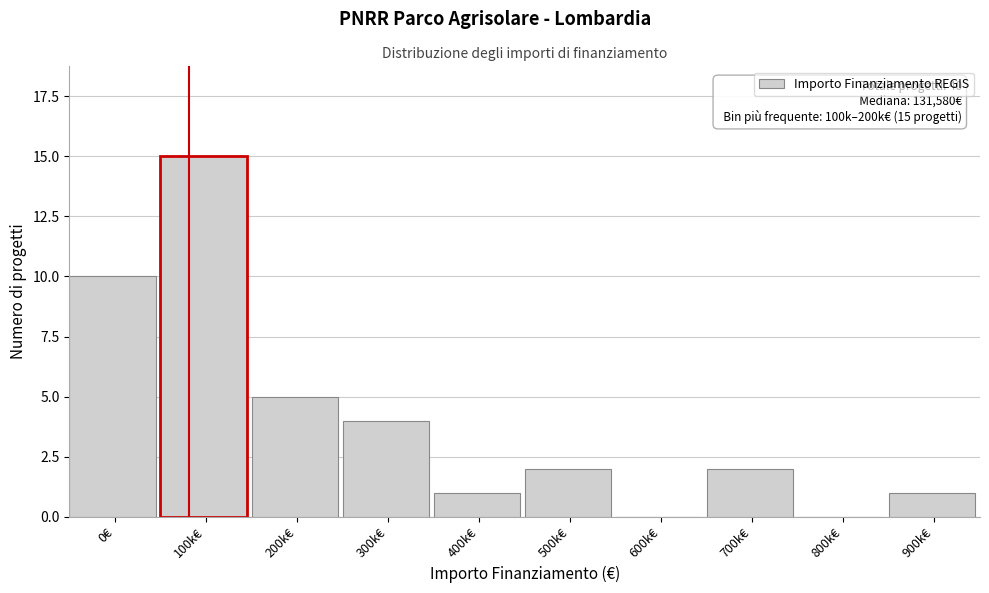

Reading left to right, extract all data points from this chart.

0€=10	100k€=15	200k€=5	300k€=4	400k€=1	500k€=2	600k€=0	700k€=2	800k€=0	900k€=1